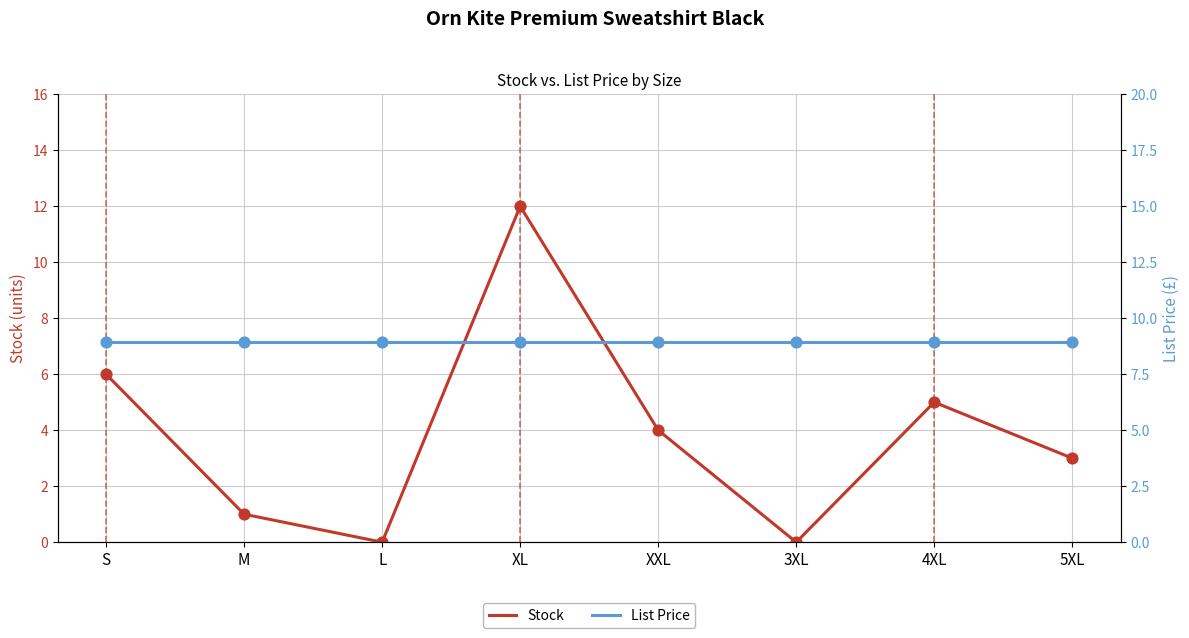

Which series has the widest spread of Y values?

Stock